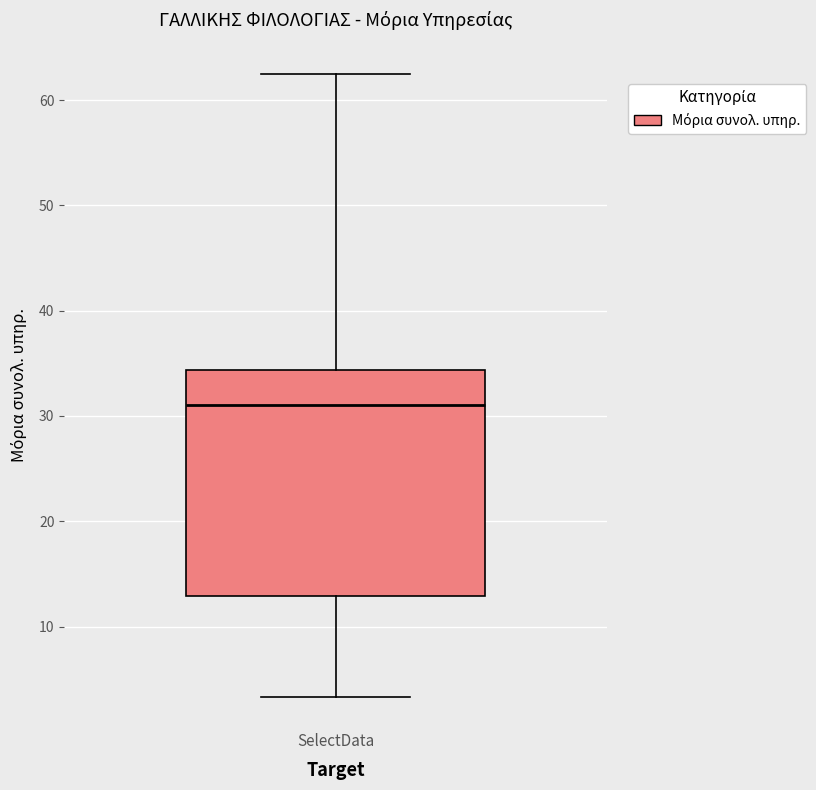

Where is the upper edge of the box for SelectData on the y-axis? The values are not printed on the chart, so give them approximately, as read against the axis.

34